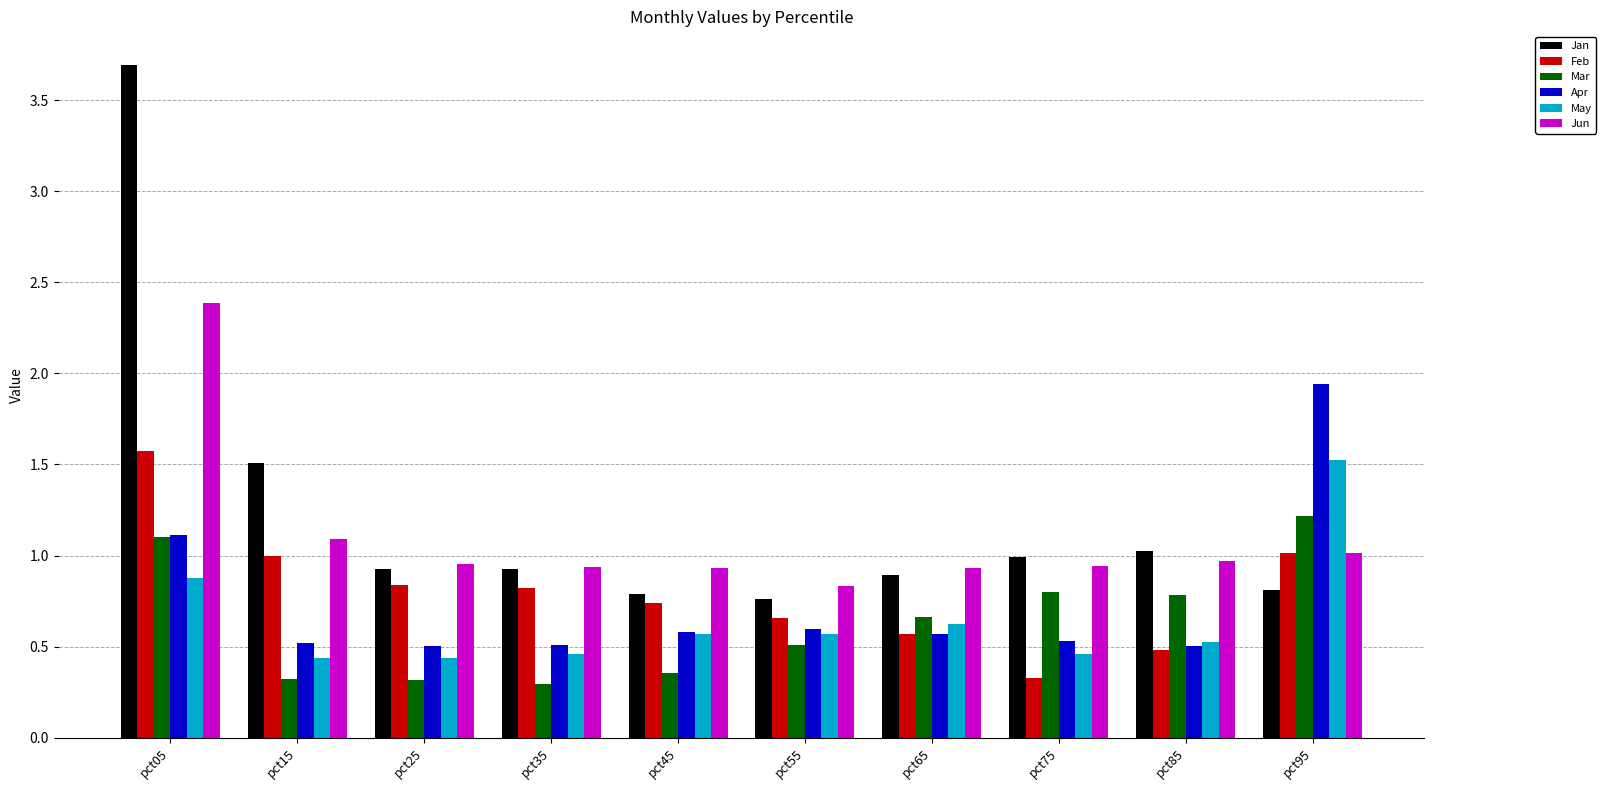

At which label is Feb closest to 0?

pct75